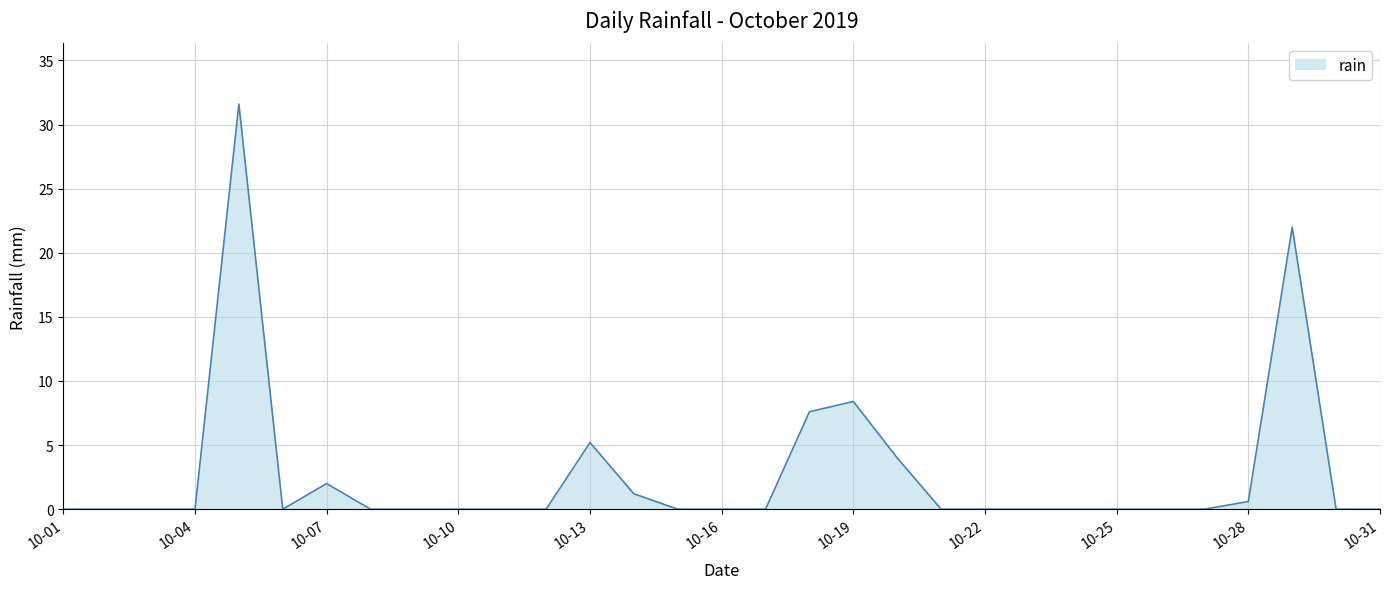

Reading left to right, transcribe all the data shown in this chart.

0.0	0.0	0.0	0.0	31.6	0.0	2.0	0.0	0.0	0.0	0.0	0.0	5.2	1.2	0.0	0.0	0.0	7.6	8.4	4.0	0.0	0.0	0.0	0.0	0.0	0.0	0.0	0.6	22.0	0.0	0.0